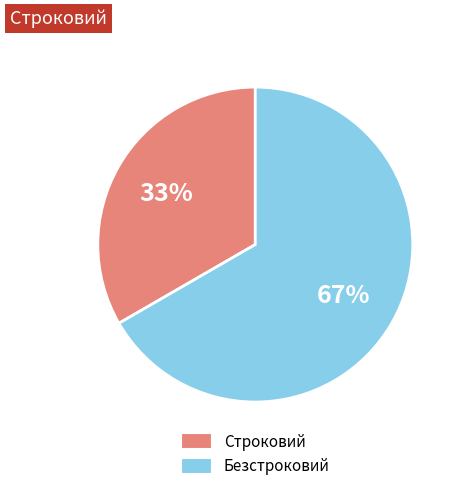

Is it true that Безстроковий is 60% of the pie?

False